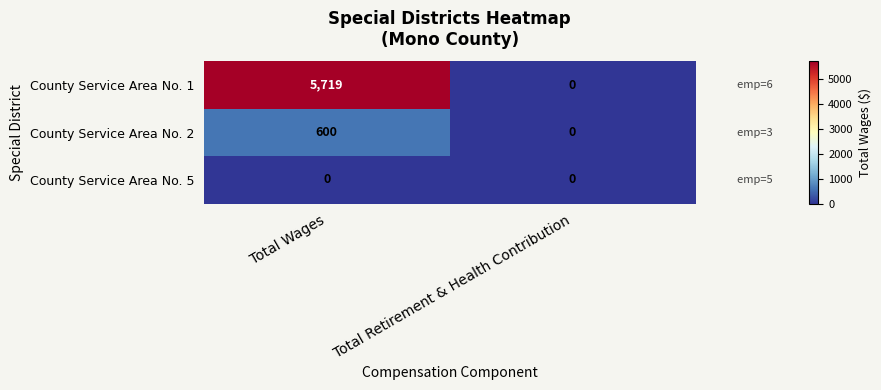

What is the difference between the County Service Area No. 1 values at Total Retirement & Health Contribution and Total Wages?

5719